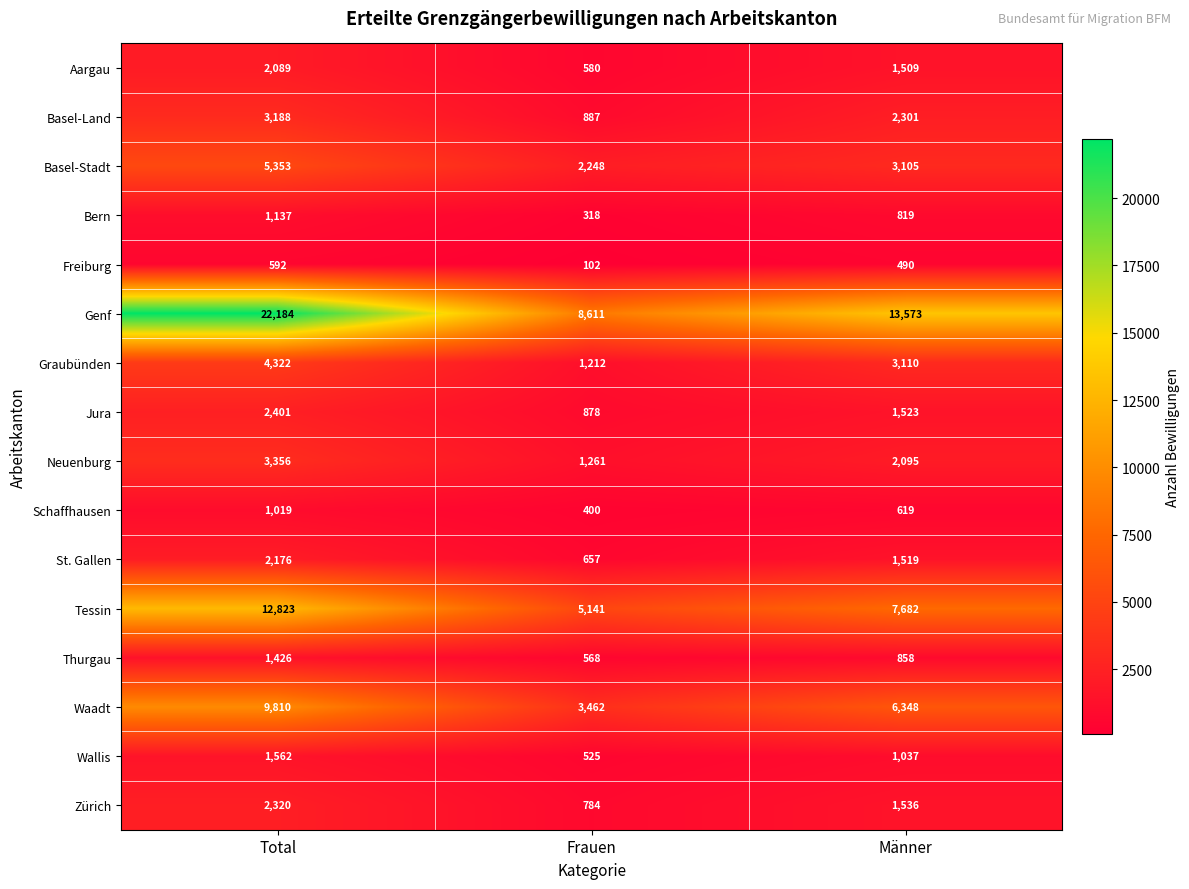

Is the value of Freiburg at Total greater than the value of Bern at Frauen?

Yes